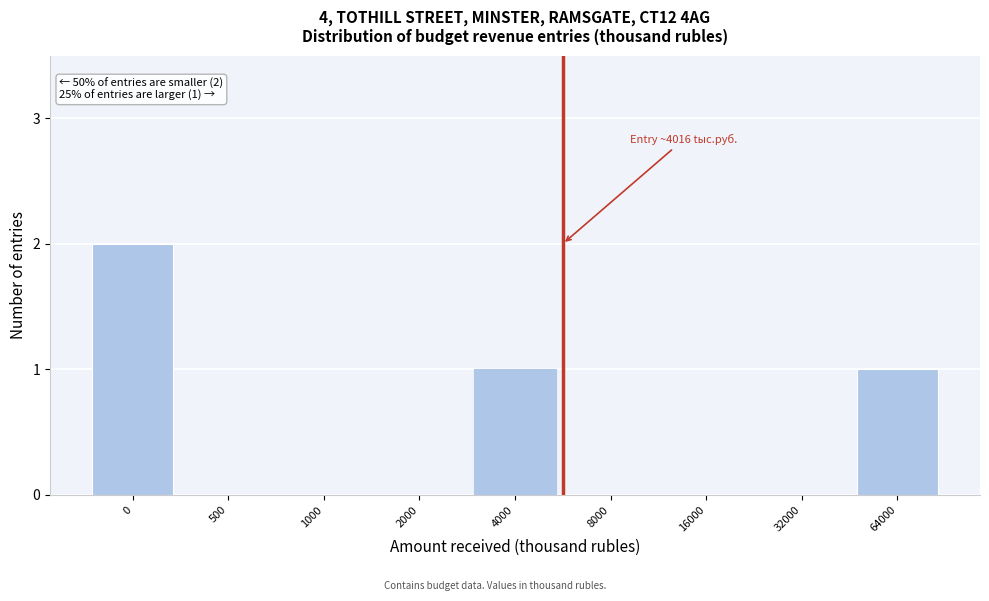

Reading left to right, extract all data points from this chart.

0=2	500=0	1000=0	2000=0	4000=1	8000=0	16000=0	32000=0	64000=1